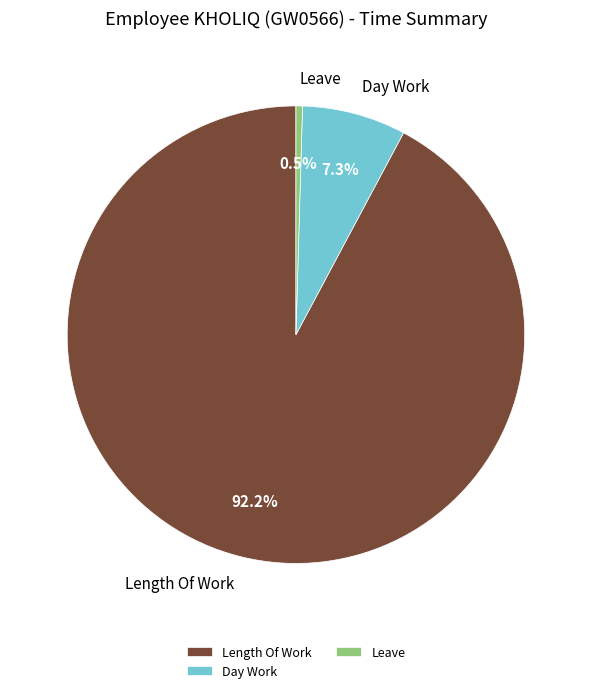

How many slices are in this pie chart?

3